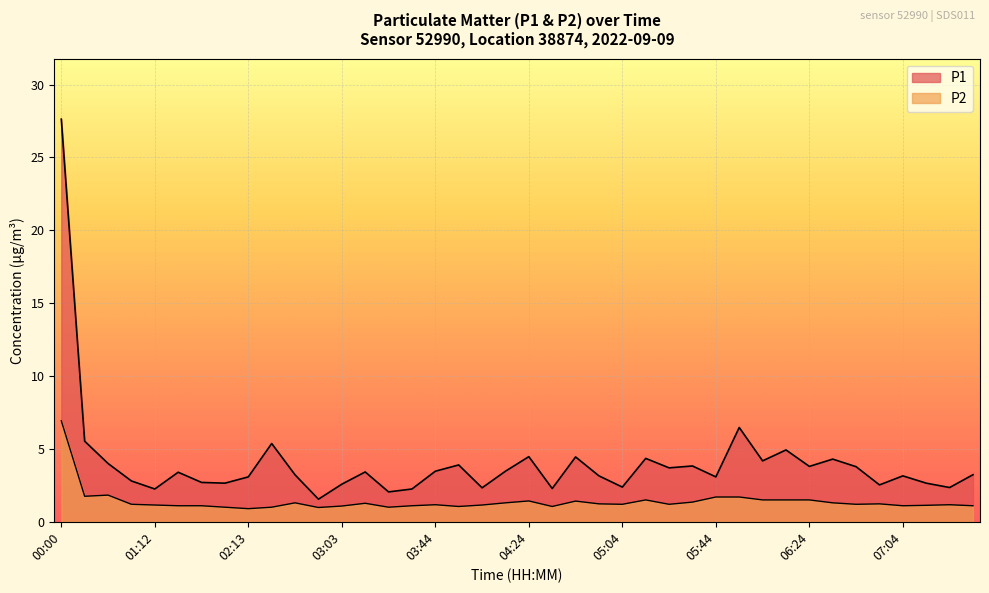

What is the difference between the second highest and second lowest values in the P1 series?

4.4